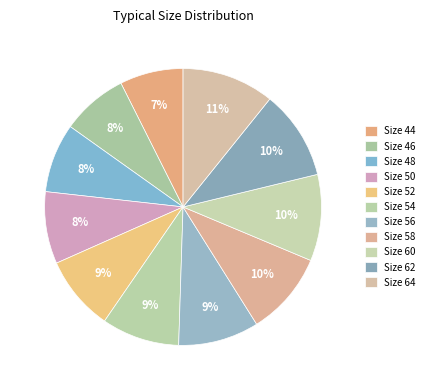

How many slices are in this pie chart?

11